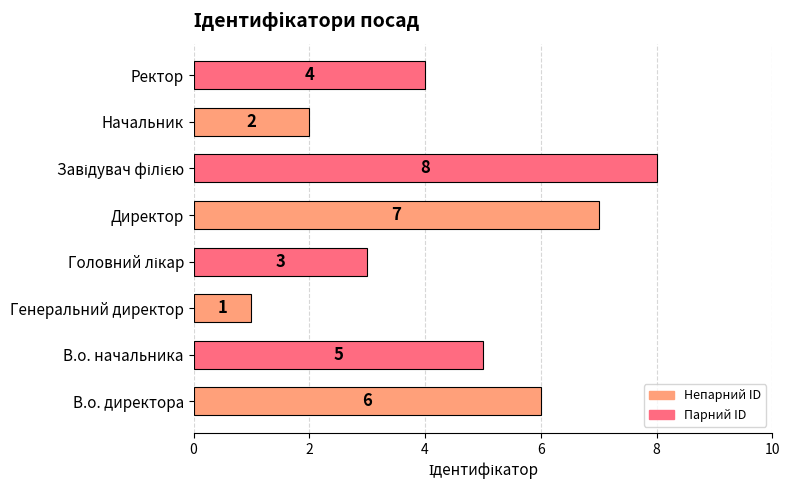

Approximately how many times larger is the value at Ректор compared to Директор?

0.6